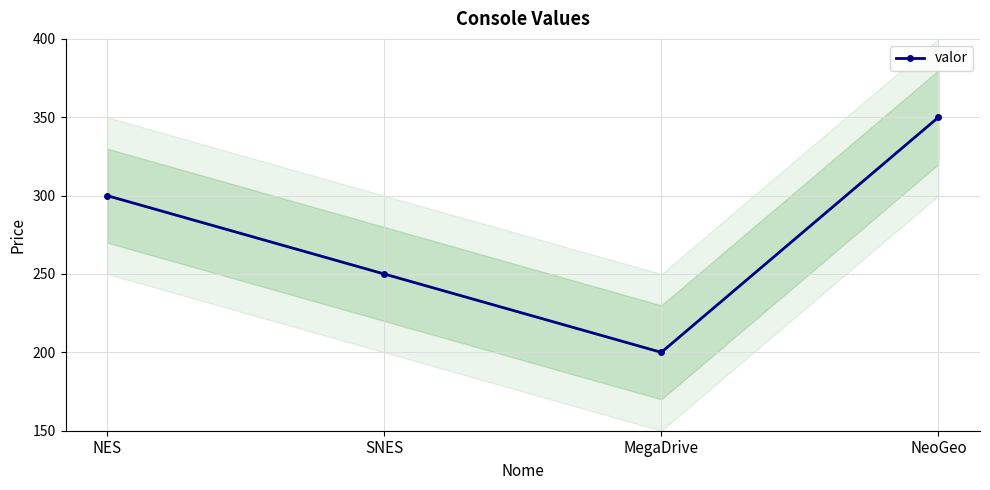

True or false: there are more than 0 points higher than both neighbors.

False